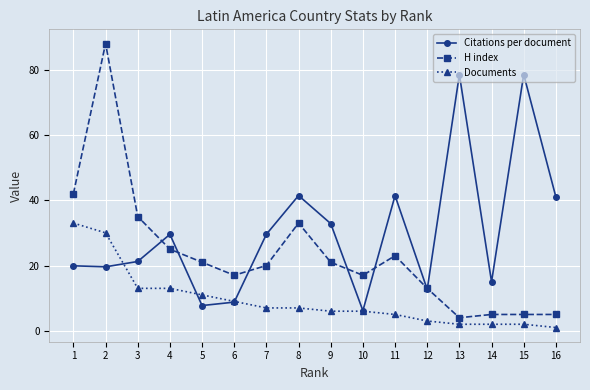

True or false: Citations per document has a value of 8.8 at 6.

True